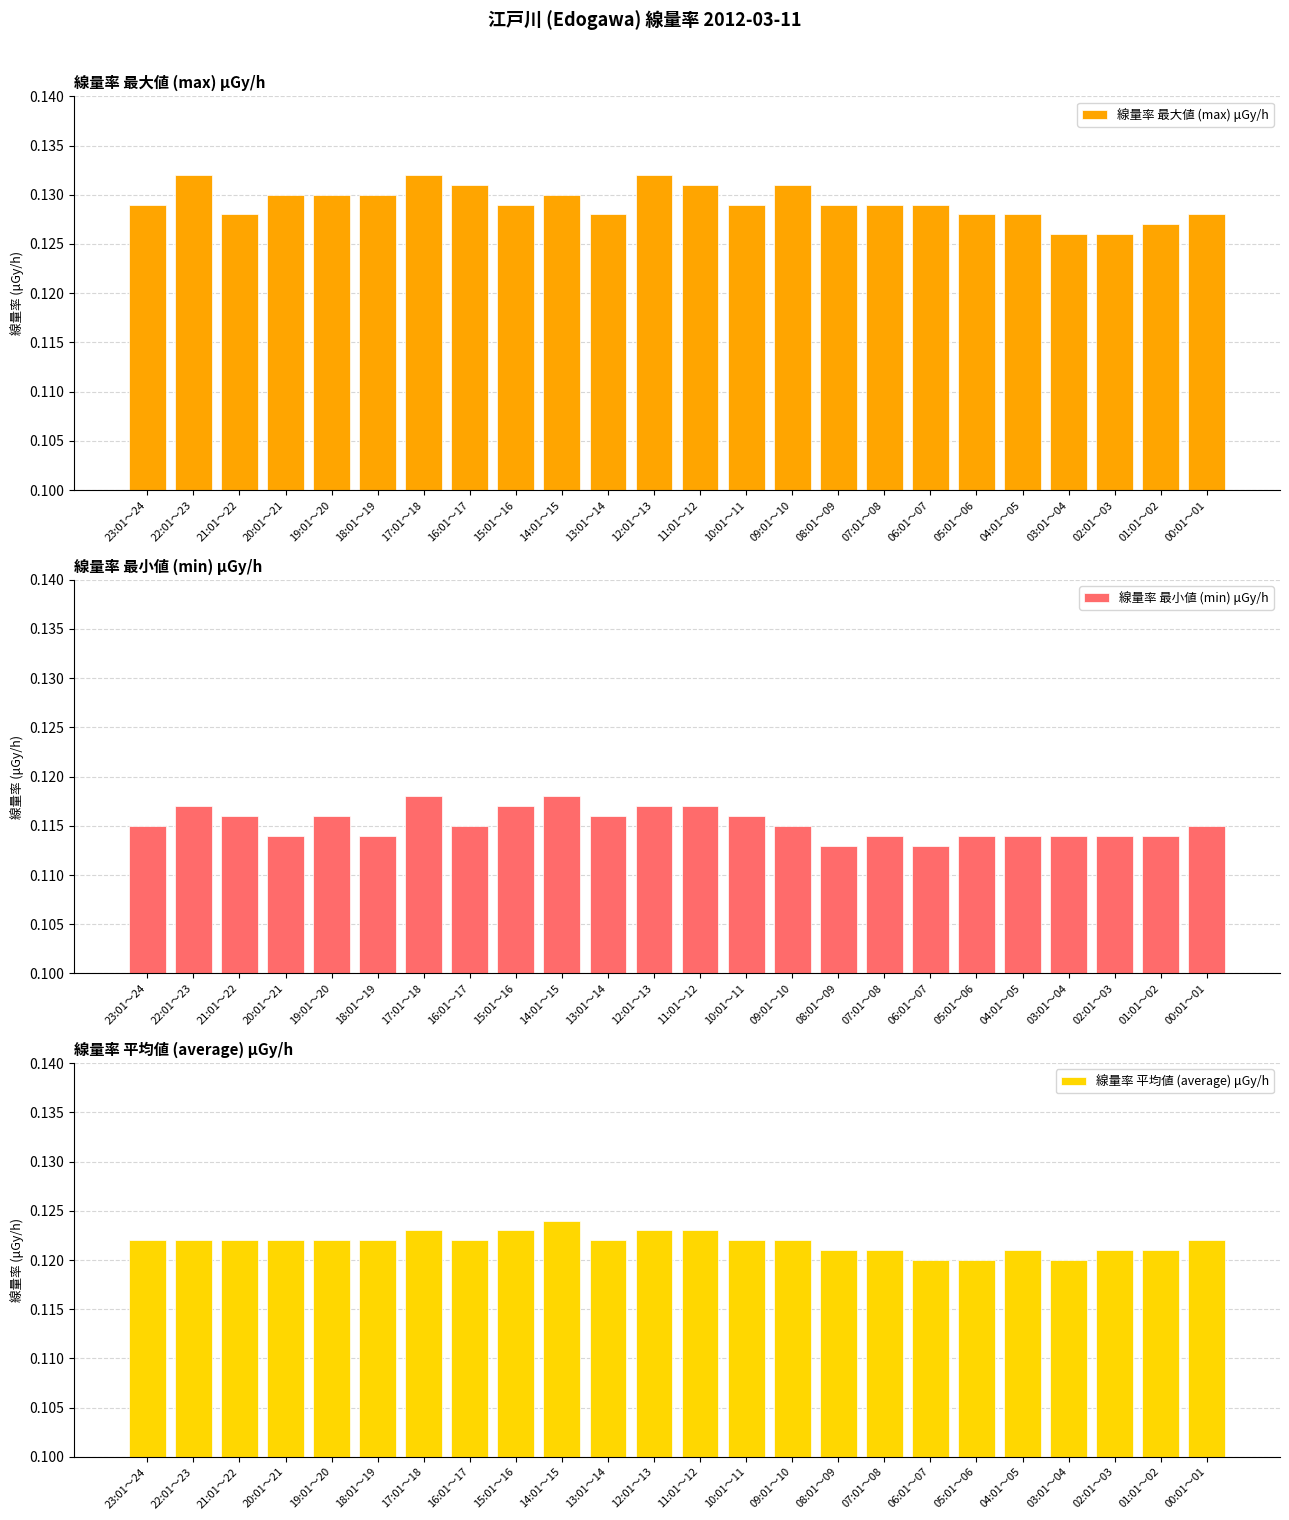

How many bars are there in each group?

3